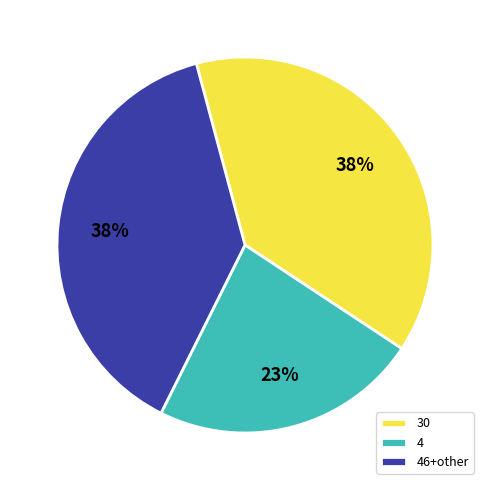

Is there a majority slice in this chart?

No